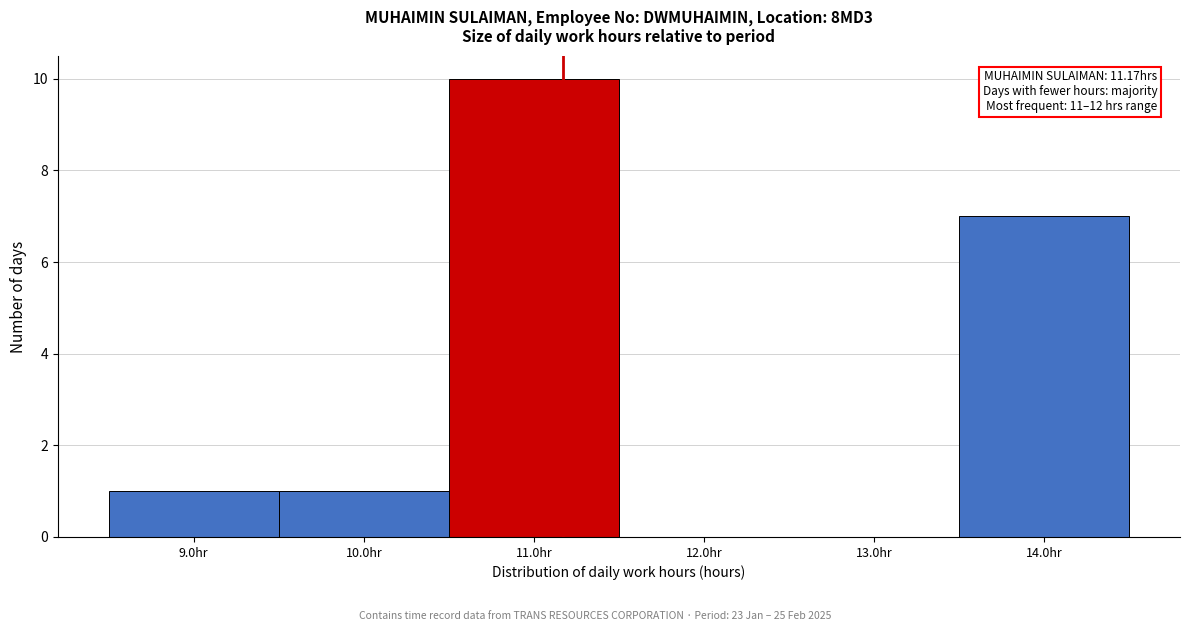

Which range on the x-axis has the tallest bar?

10.5 to 11.5